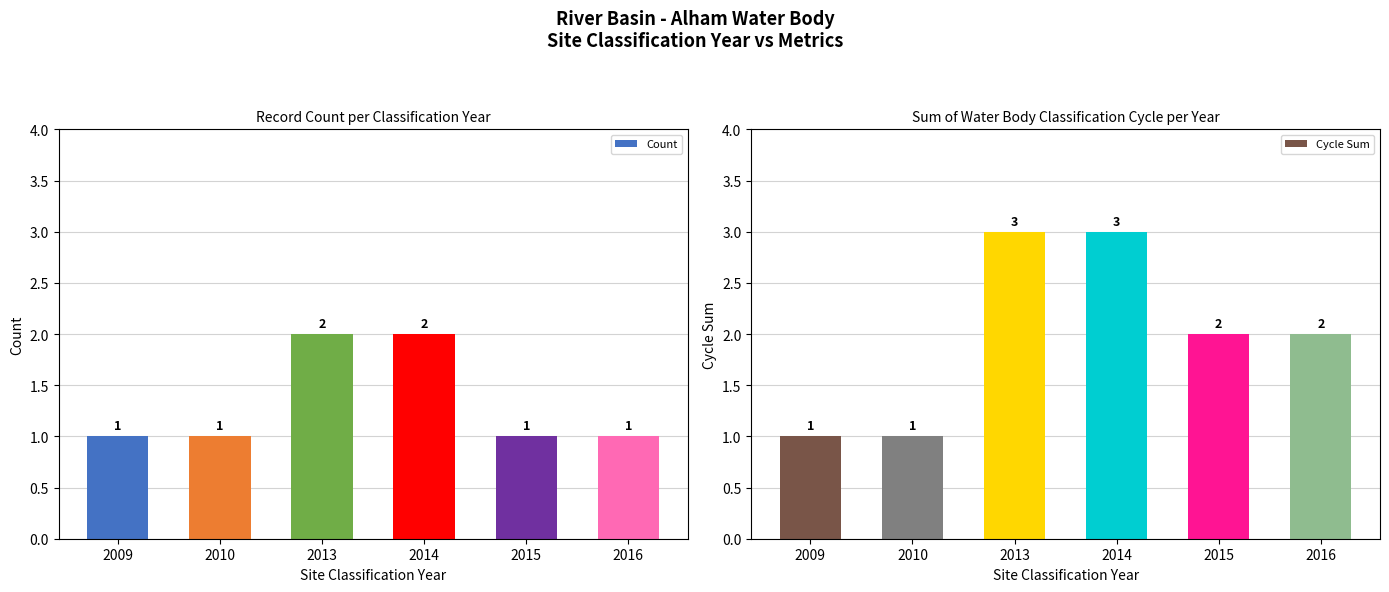

Which has a higher value, 2013 or 2015?

2013